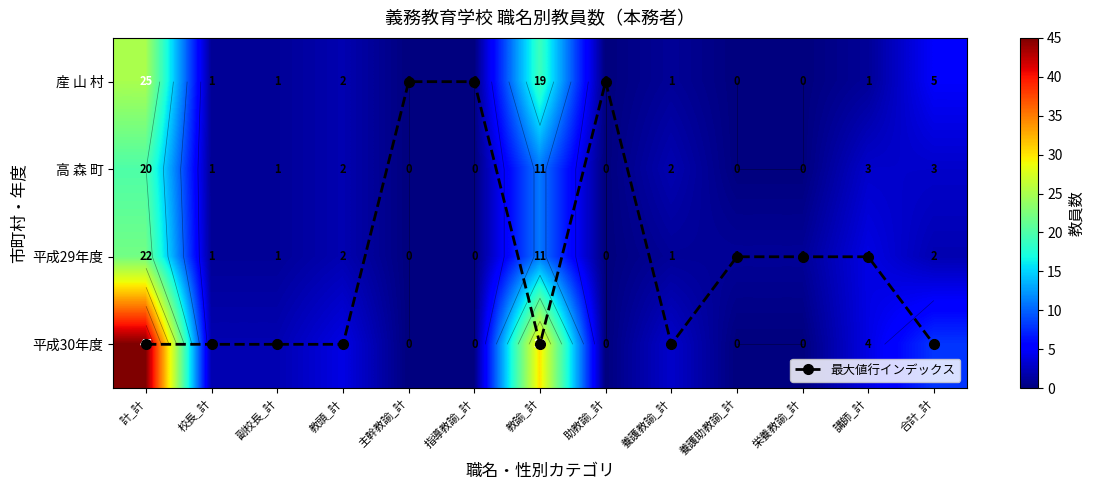

Rank the series by their maximum value, from highest to lowest.

平成30年度, 産 山 村, 平成29年度, 高 森 町, 最大値行インデックス